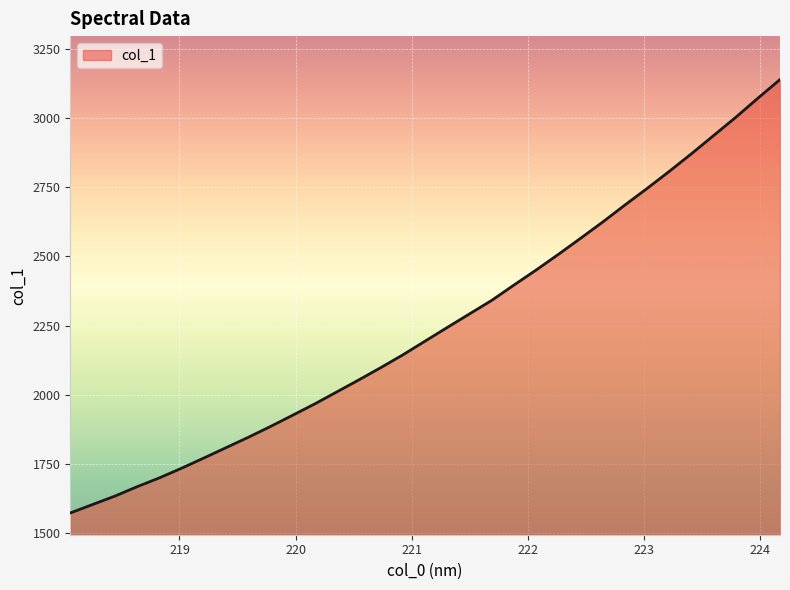

What is the difference between the maximum and minimum values?

1566.7